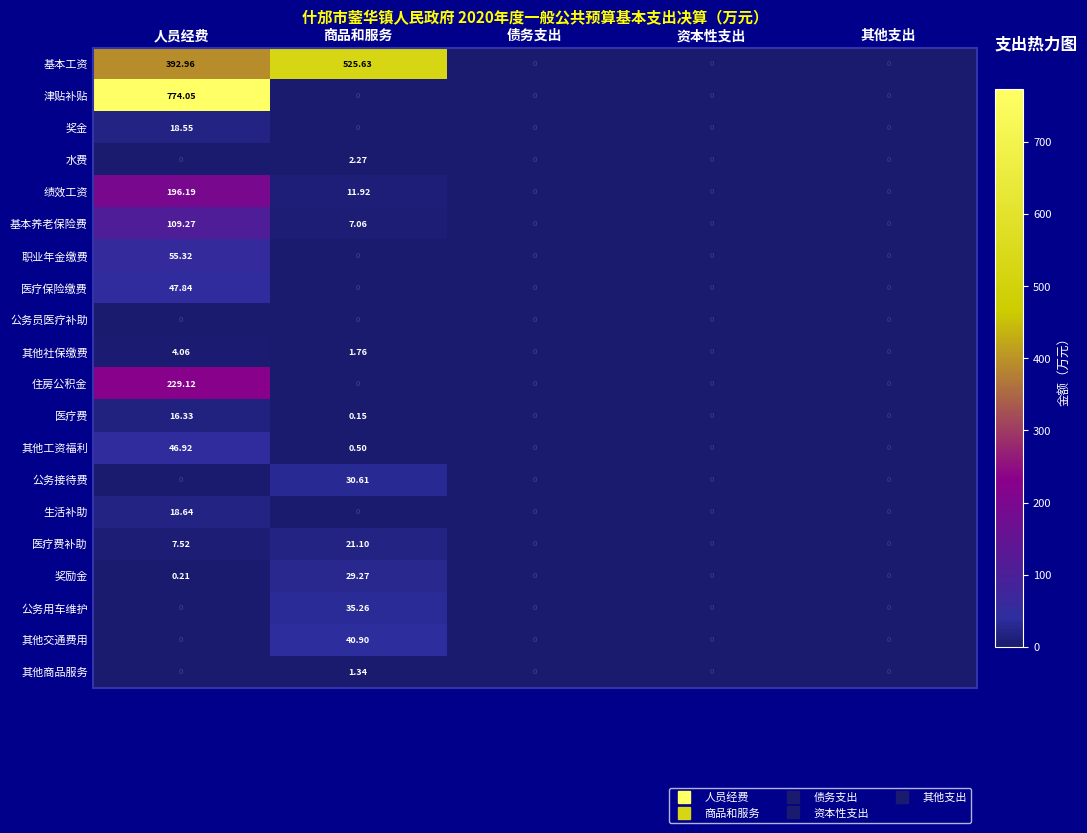

At which category is the sum across all series the highest?

人员经费